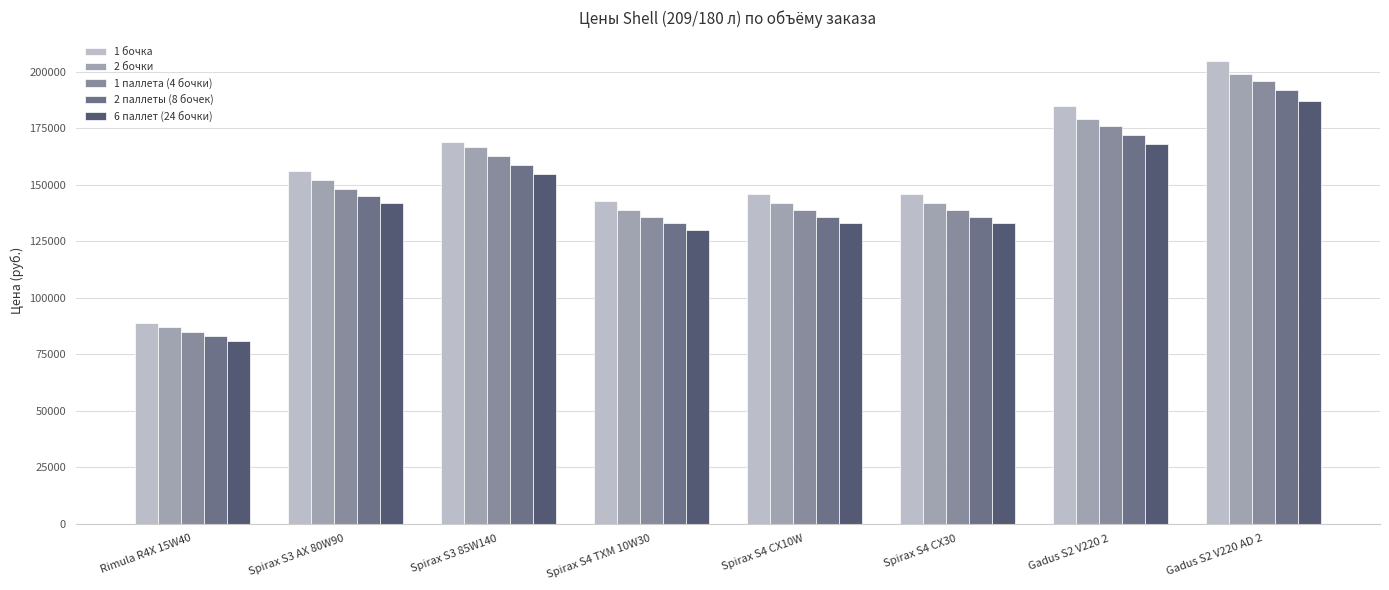

Rank the series by their average value, from highest to lowest.

1 бочка, 2 бочки, 1 паллета (4 бочки), 2 паллеты (8 бочек), 6 паллет (24 бочки)